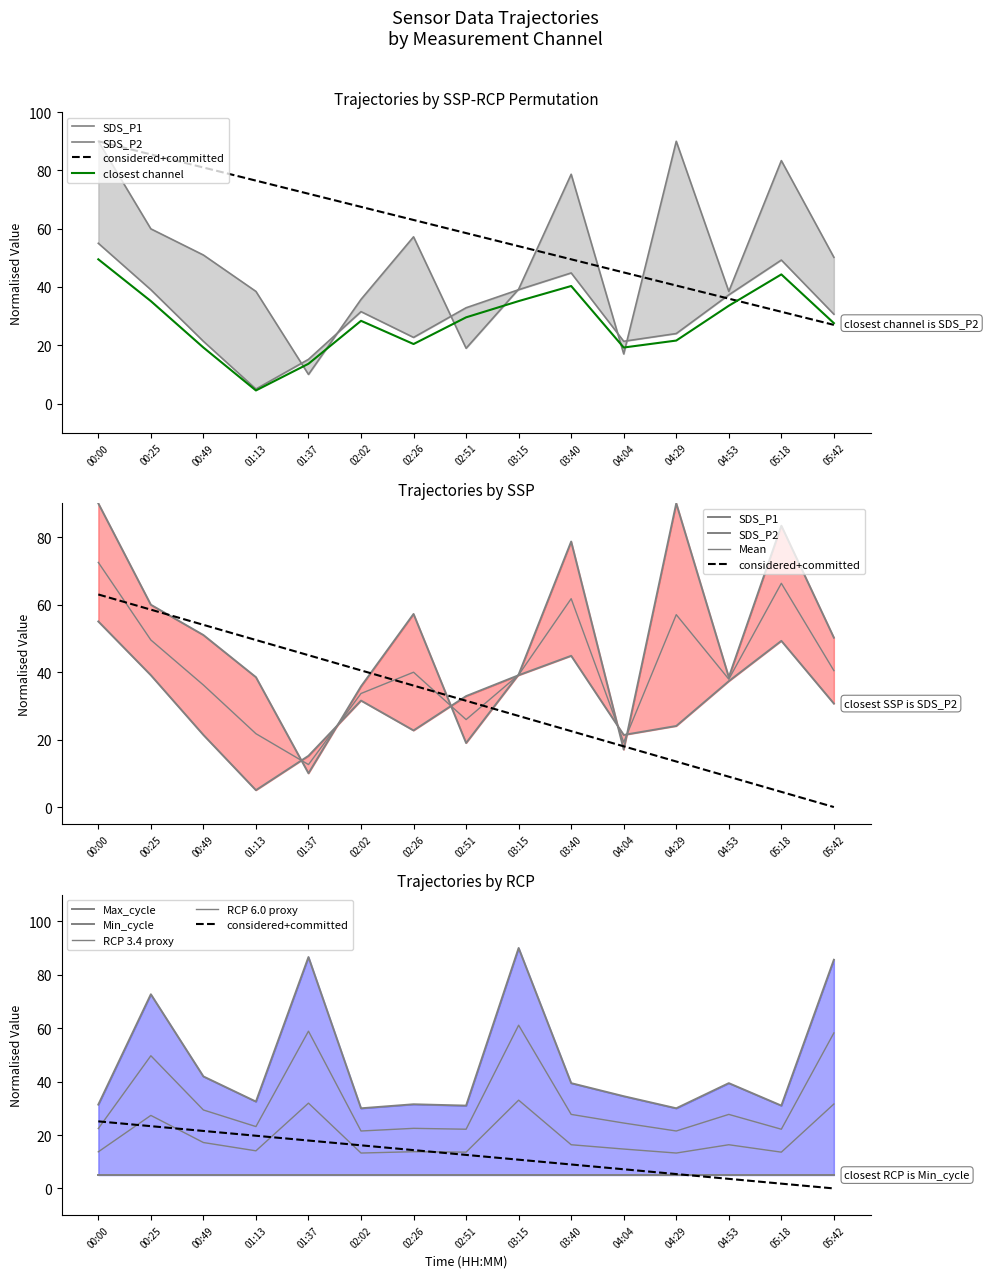

What is the label of the 14th point from the left?

05:18